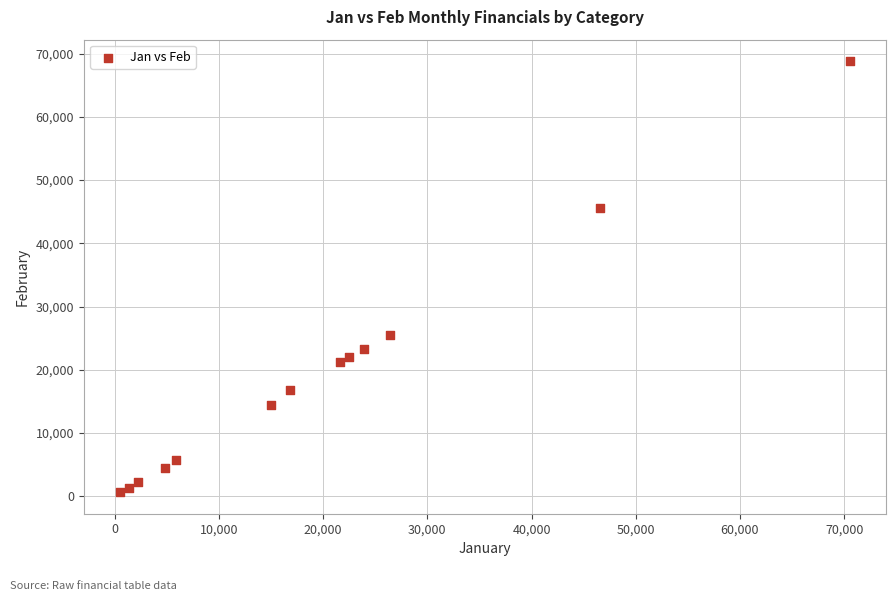

What is the range of Y values (max minus min)?

68186.0